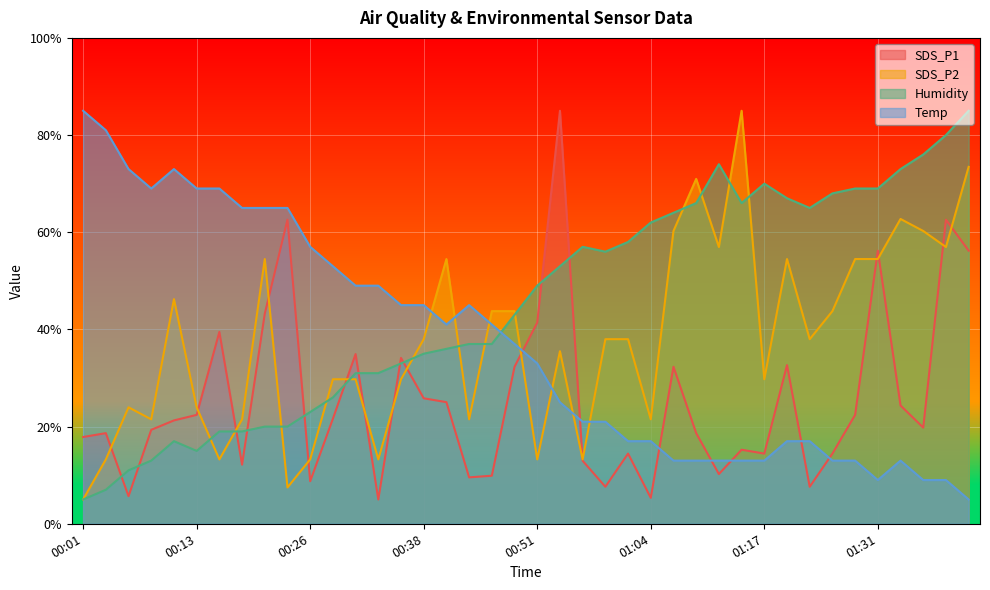

Which label corresponds to the smallest value in the chart?

00:33